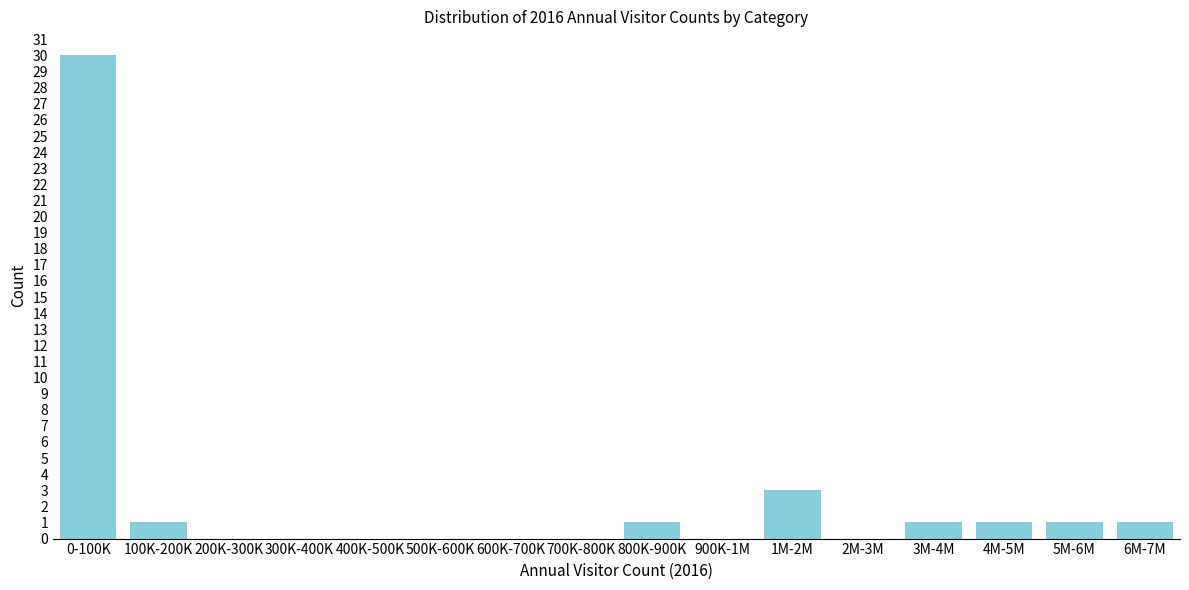

Reading right to left, list all the values displayed in this chart.

6M-7M=1	5M-6M=1	4M-5M=1	3M-4M=1	2M-3M=0	1M-2M=3	900K-1M=0	800K-900K=1	700K-800K=0	600K-700K=0	500K-600K=0	400K-500K=0	300K-400K=0	200K-300K=0	100K-200K=1	0-100K=30